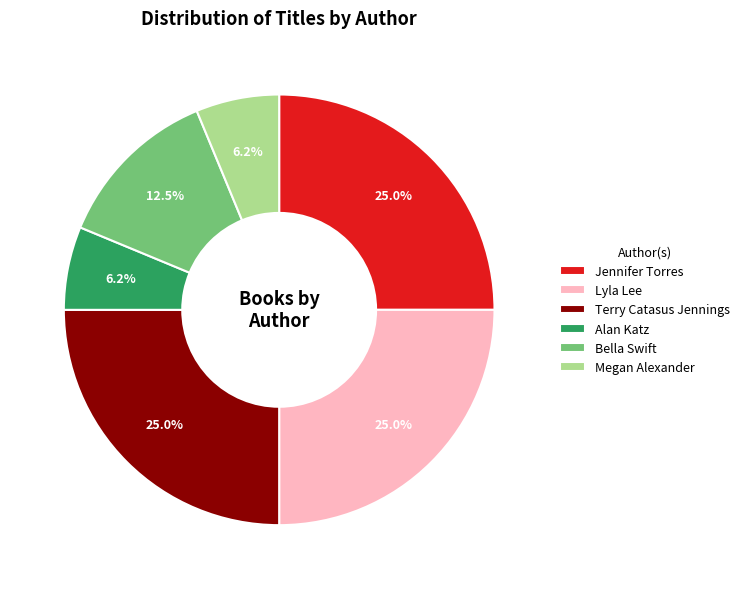

Is there any slice that represents more than half of the pie?

No